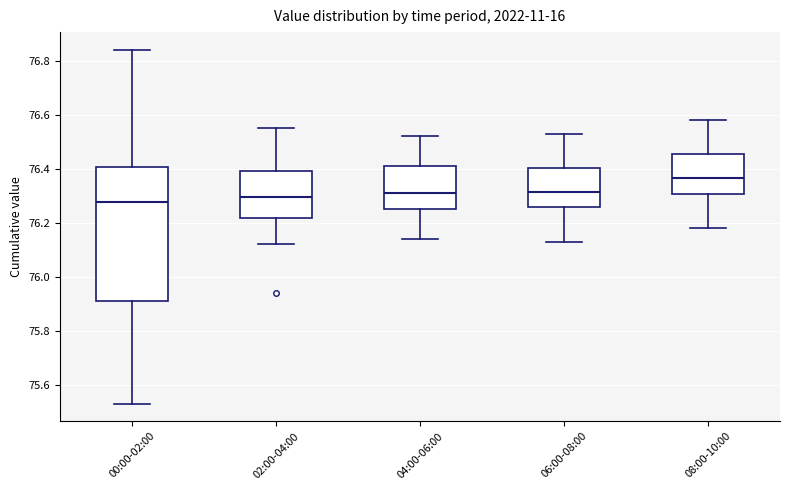

Where is the upper edge of the box for 06:00-08:00 on the y-axis? The values are not printed on the chart, so give them approximately, as read against the axis.

76.40